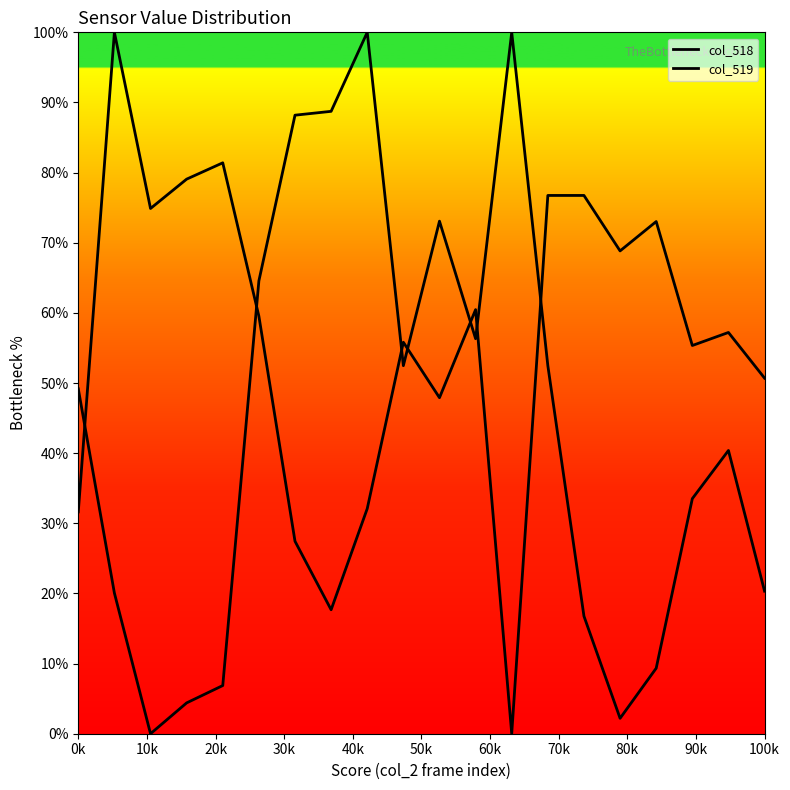

Is the value of col_518 at 10k greater than the value of col_519 at 19?

No